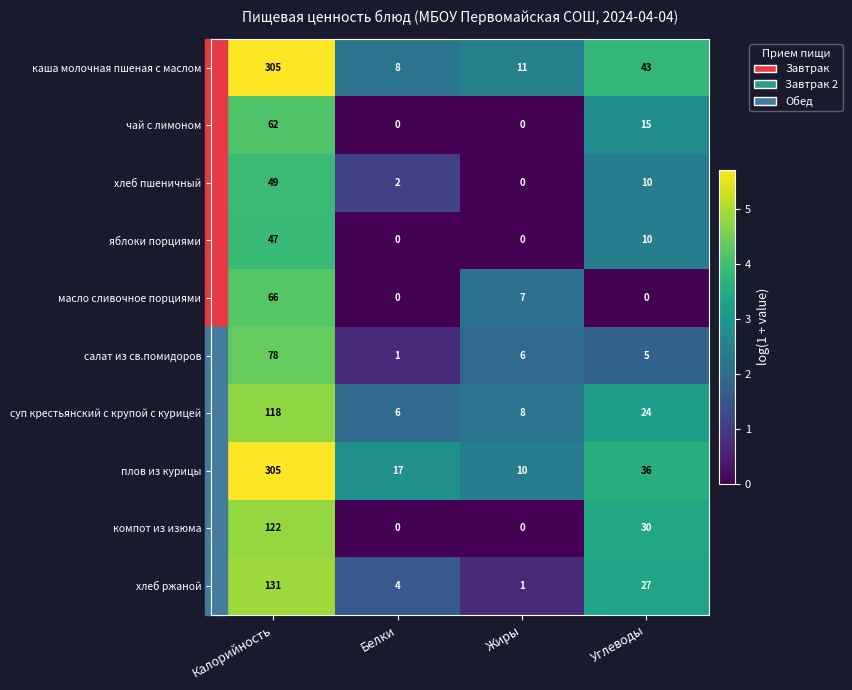

True or false: плов из курицы has a value of 139 at Калорийность.

False